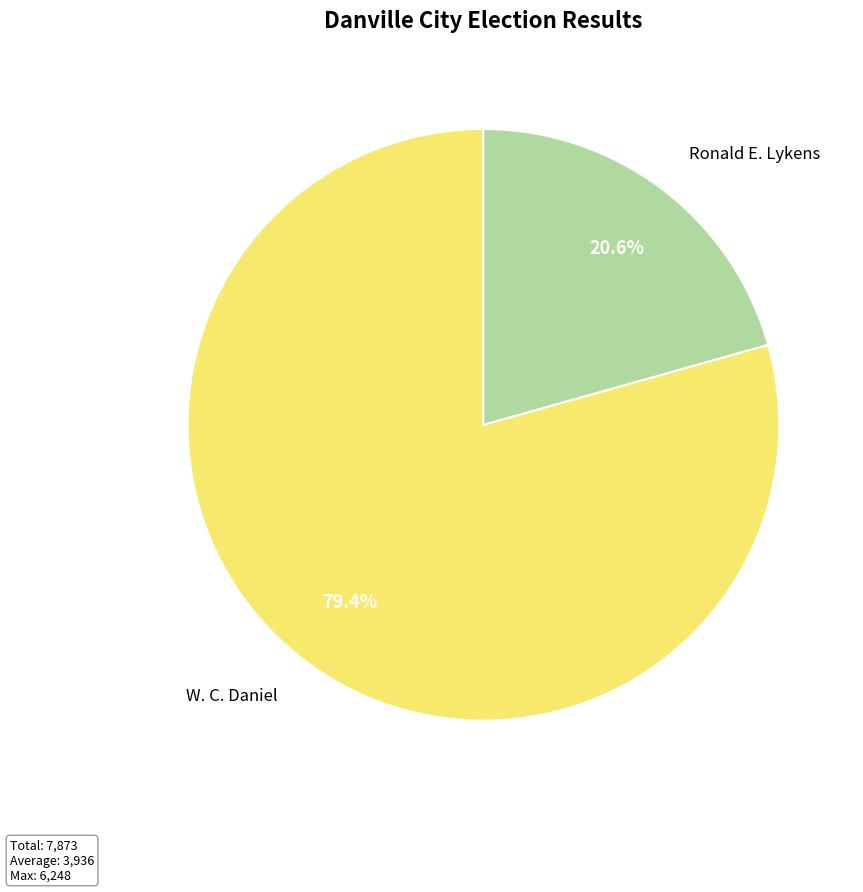

To the nearest percent, what is the average slice percentage?

50%